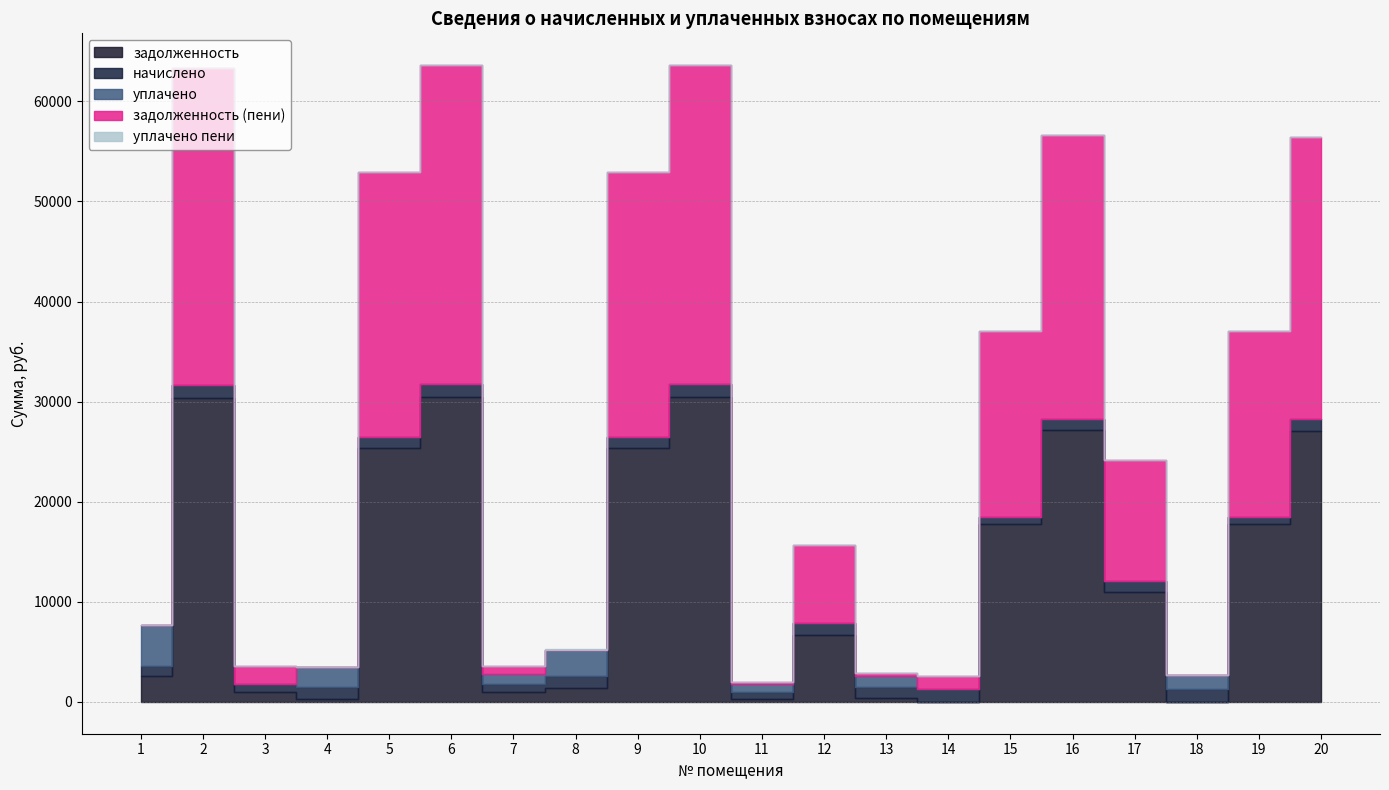

What is the total value across all series at 17?

24169.4